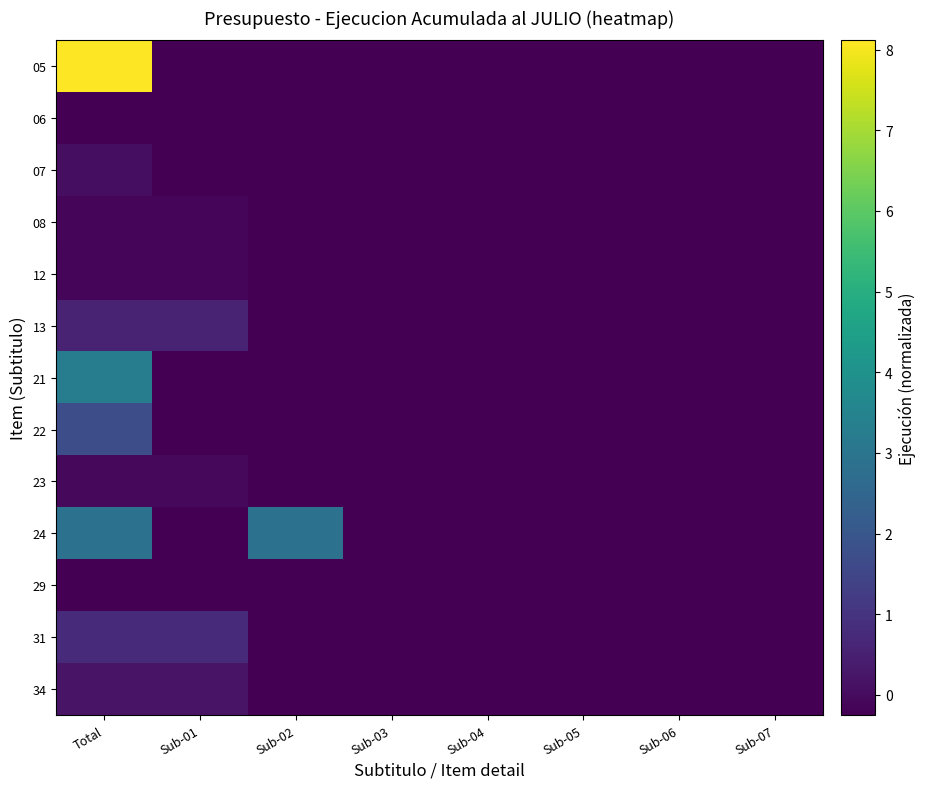

What is the maximum value shown in the chart?

8.1